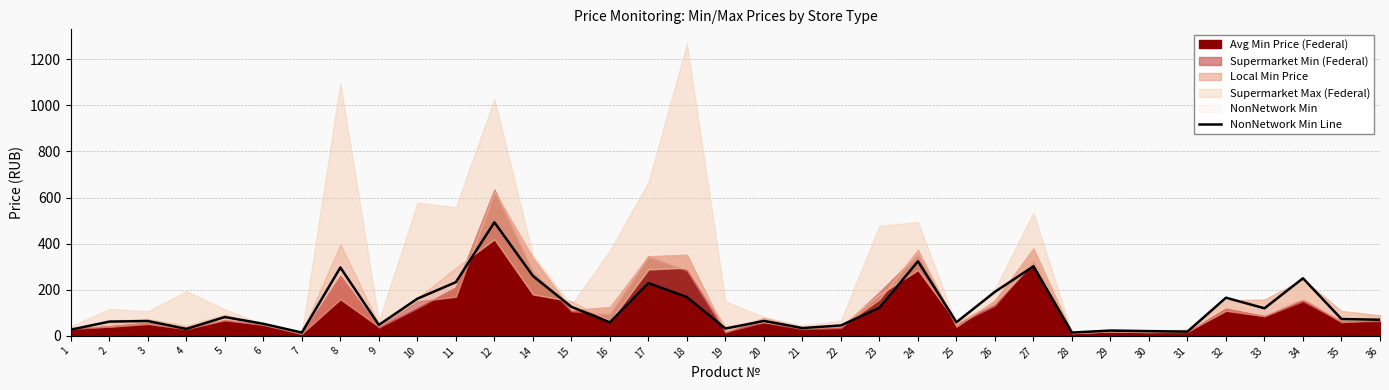

Which has a higher value, 19 or 14?

14